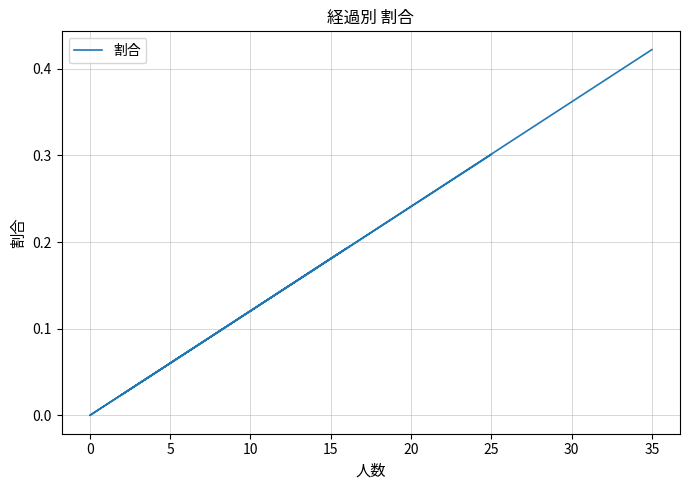

Count the number of data series in this chart.

1